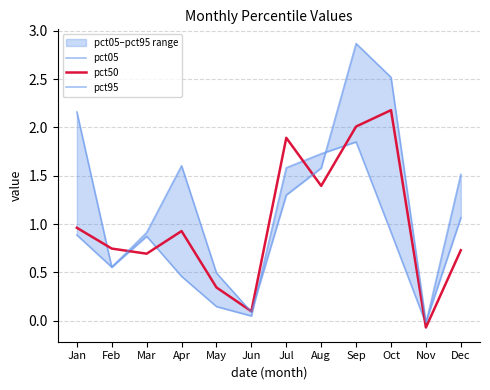

What is the value of the pct50 point at the 12th from the left?

0.7